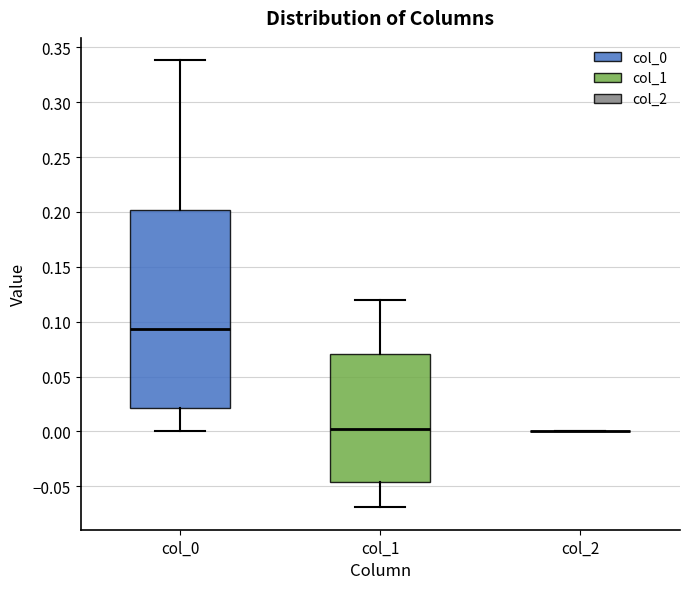

Reading left to right, read every box against the y-axis: the position of its median line, the range the box covers, and the ends of its whiskers. The values are not printed on the chart, so give them approximately, as read against the axis.

col_0: median 0.095, box 0.020 to 0.200, whiskers 0.000 to 0.340
col_1: median 0.000, box -0.045 to 0.070, whiskers -0.070 to 0.120
col_2: box collapsed to a line at 0.000, whiskers 0.000 to 0.000